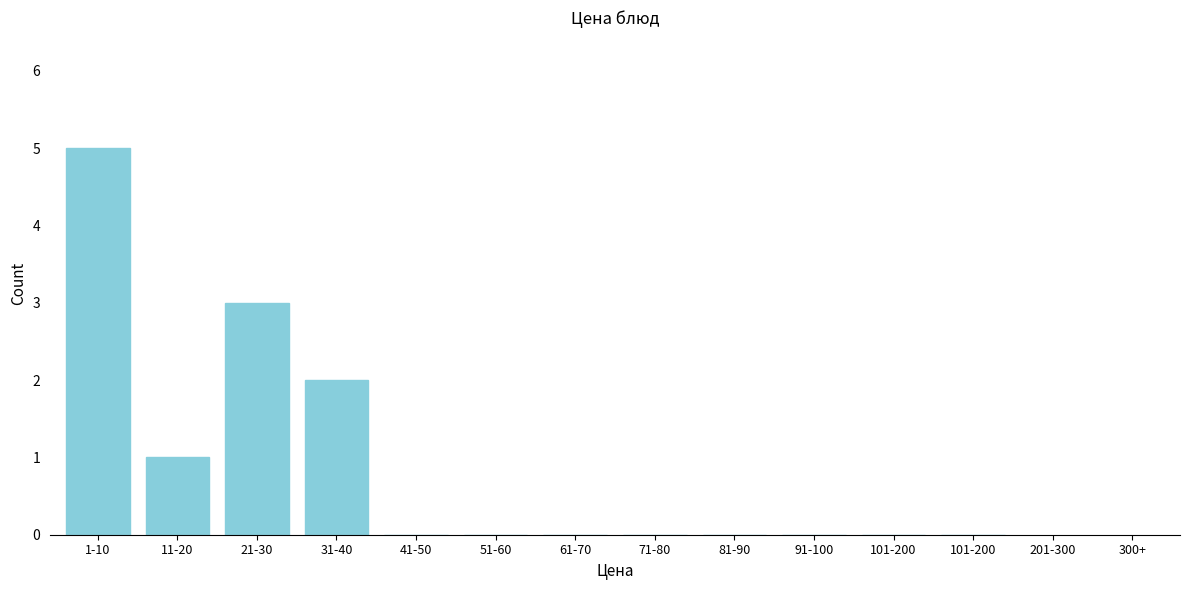

How many categories are shown in the chart?

12